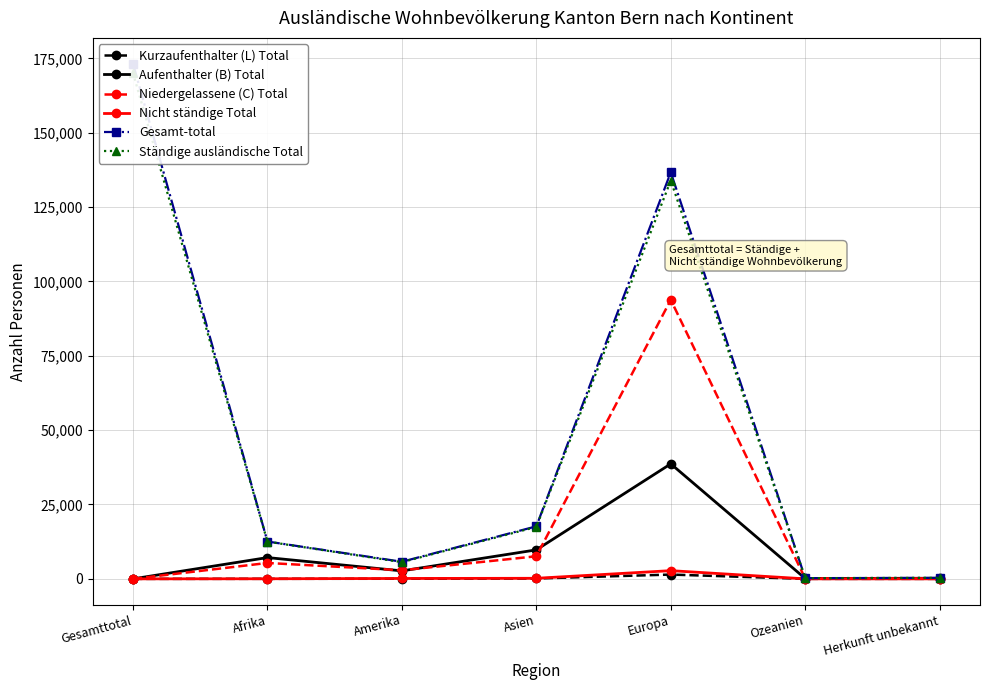

Where does the Gesamt-total series first go above 12550?

Gesamttotal